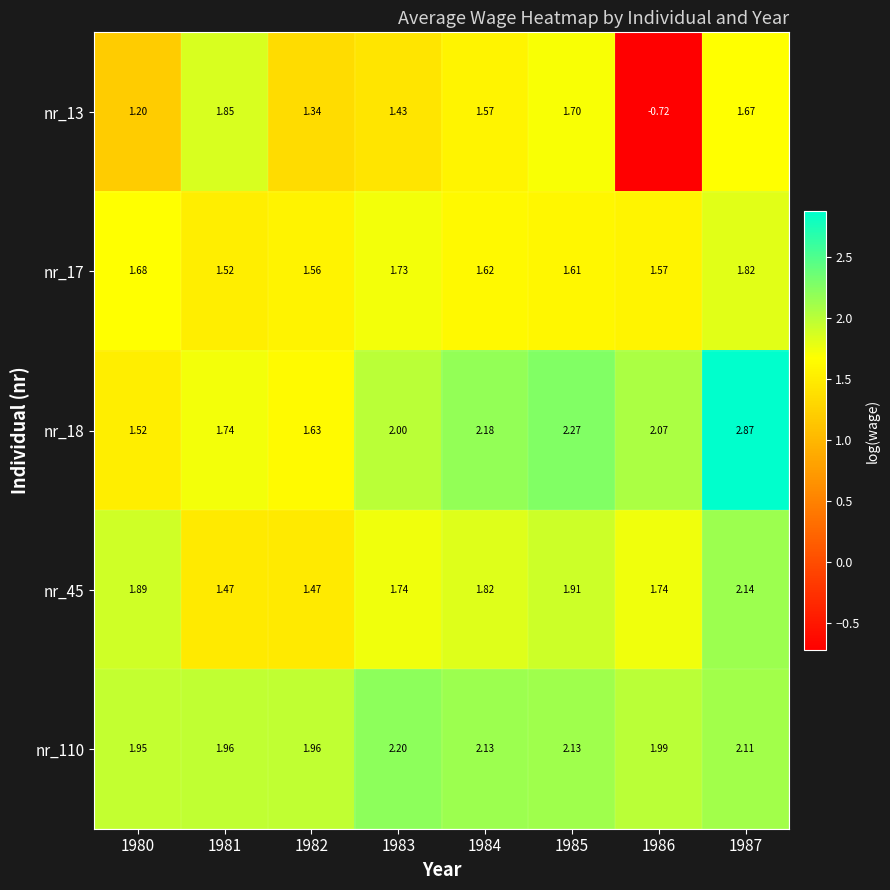

Is the value of nr_110 at 1982 greater than the value of nr_13 at 1980?

Yes